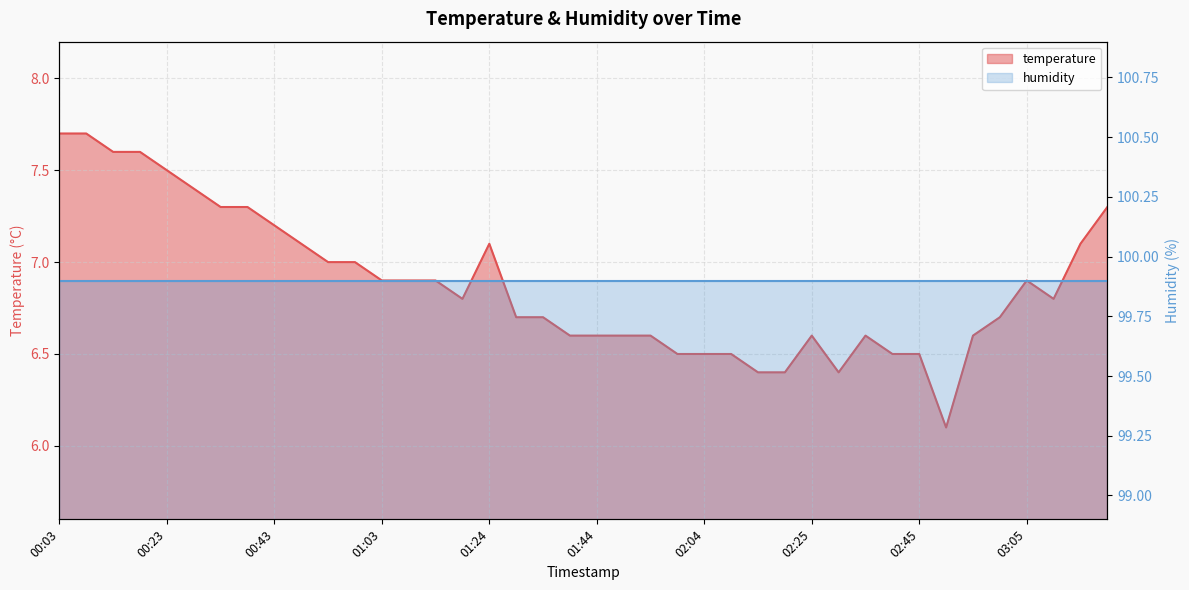

How many points are lower than both their immediate neighbors (excluding endpoints)?

4